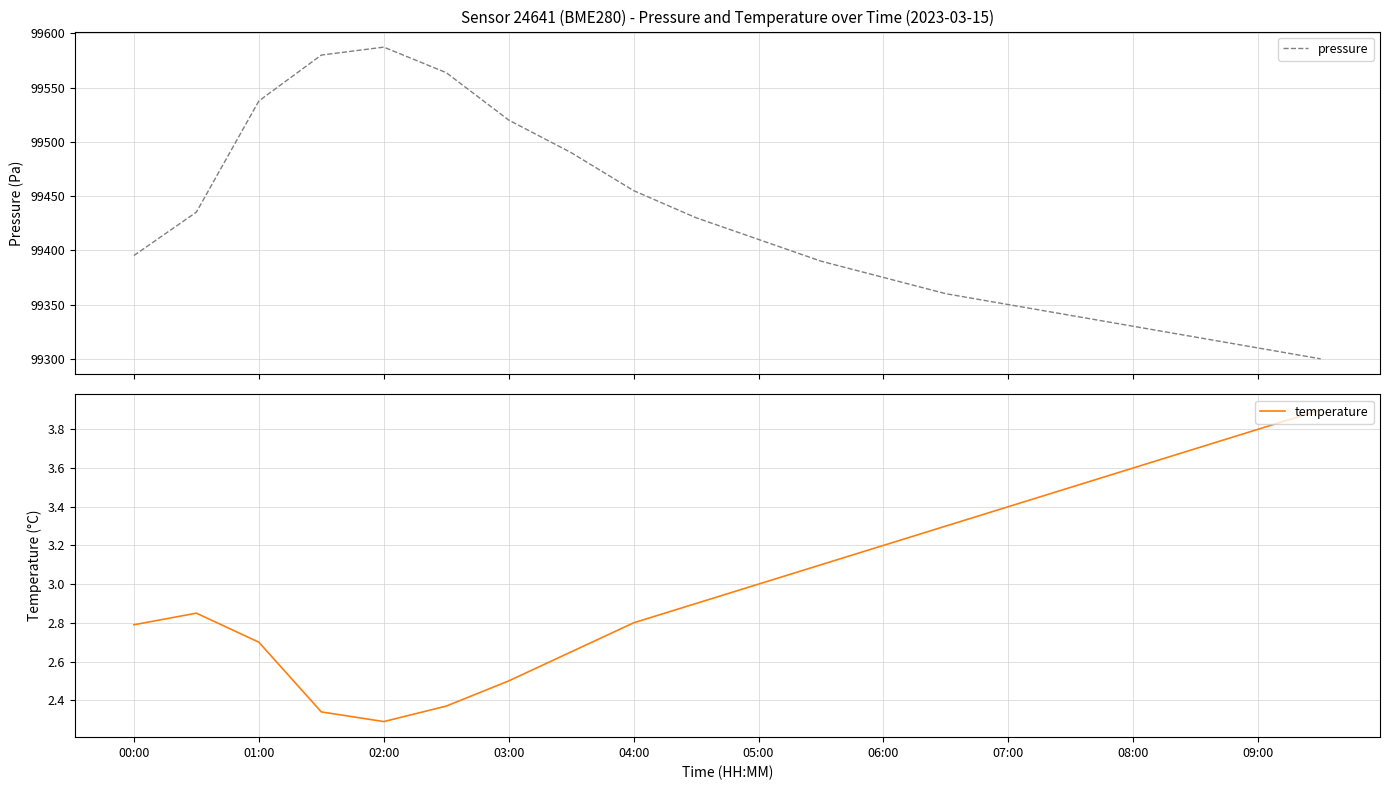

Which series has the widest spread of values?

pressure